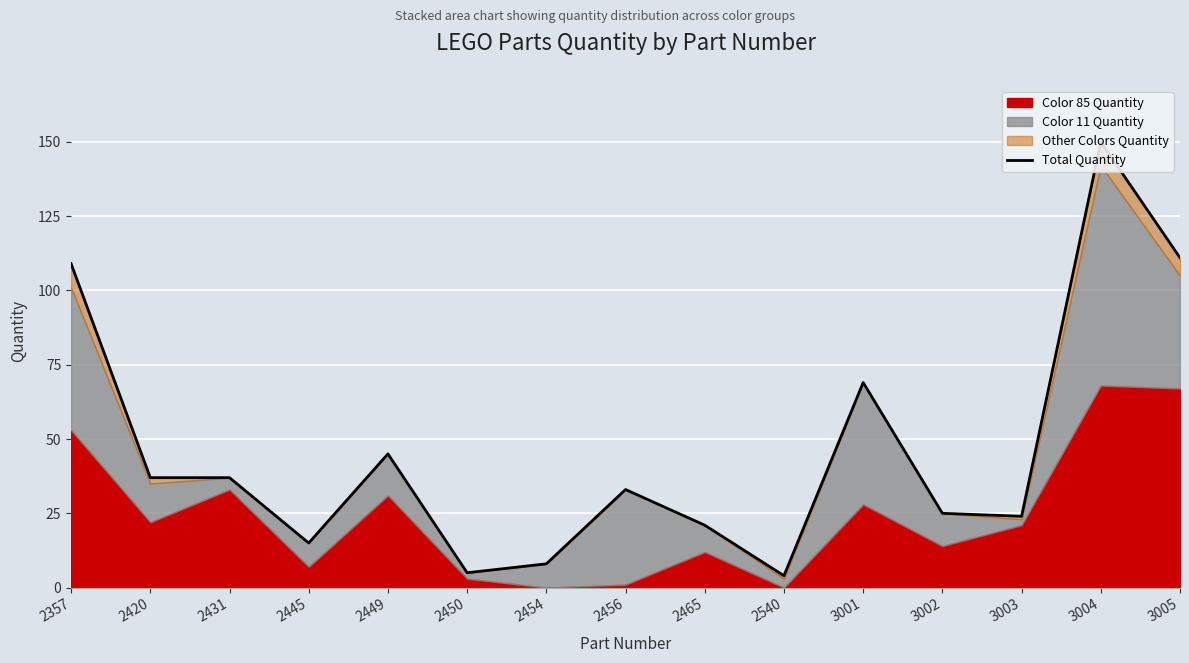

How many data points are less than 33?

7